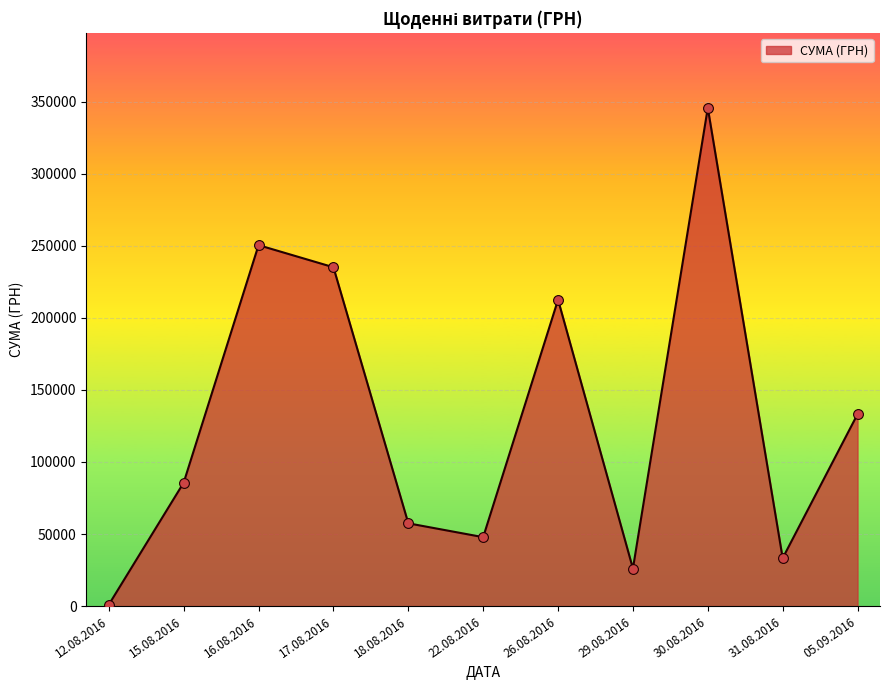

Which has a higher value, 29.08.2016 or 18.08.2016?

18.08.2016